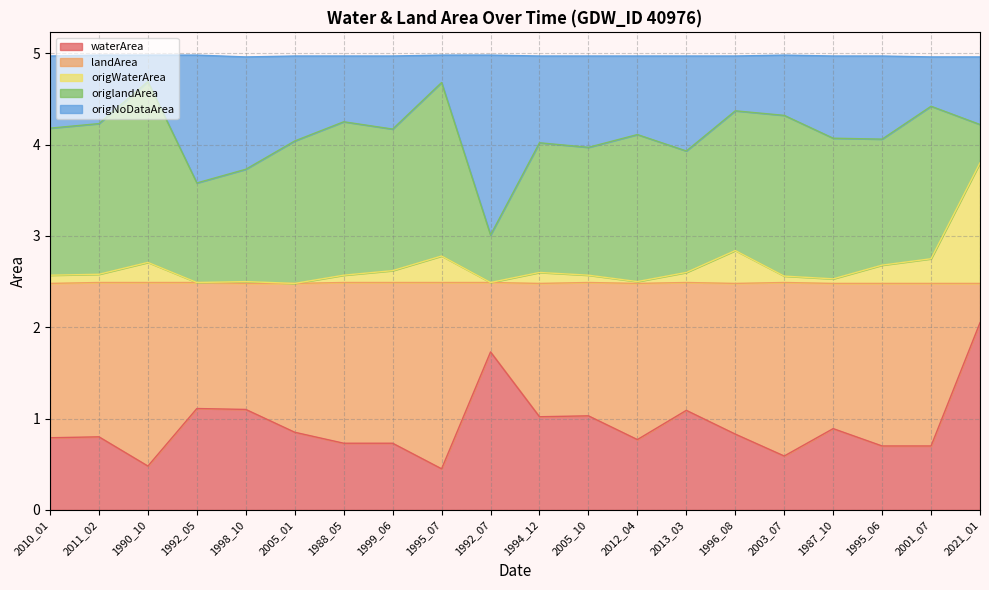

True or false: waterArea and origWaterArea cross at least once.

False